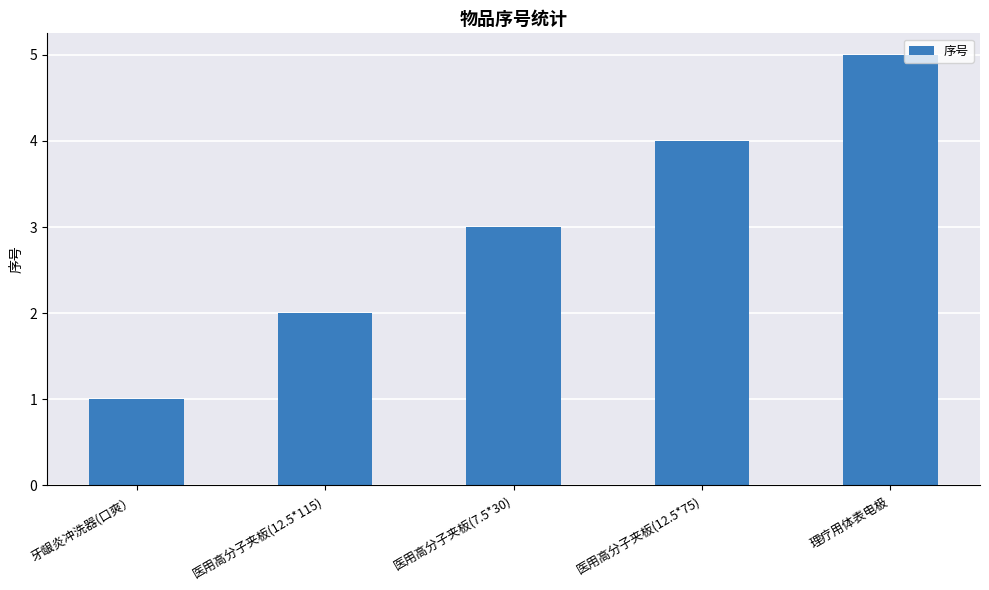

True or false: the data shows 1 at 医用高分子夹板(7.5*30).

False